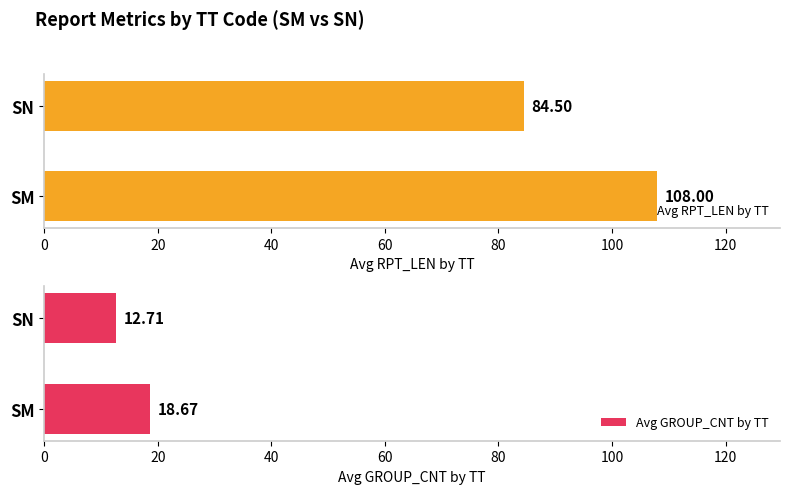

Rank the categories by Avg RPT_LEN by TT value from lowest to highest.

SN, SM